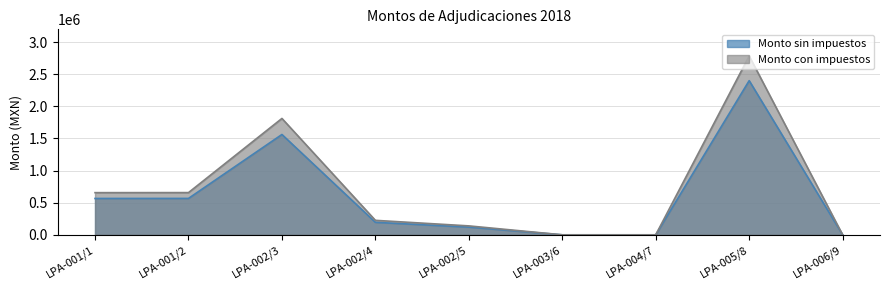

True or false: Monto sin impuestos has more than 2 points higher than both neighbors.

False